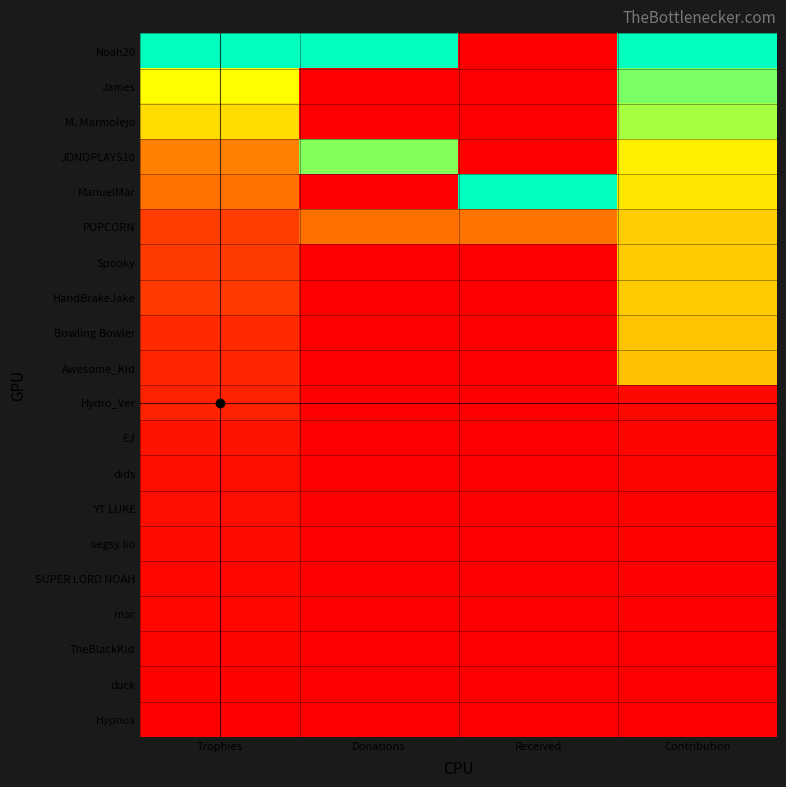

Which series has the widest spread of values?

Noah20